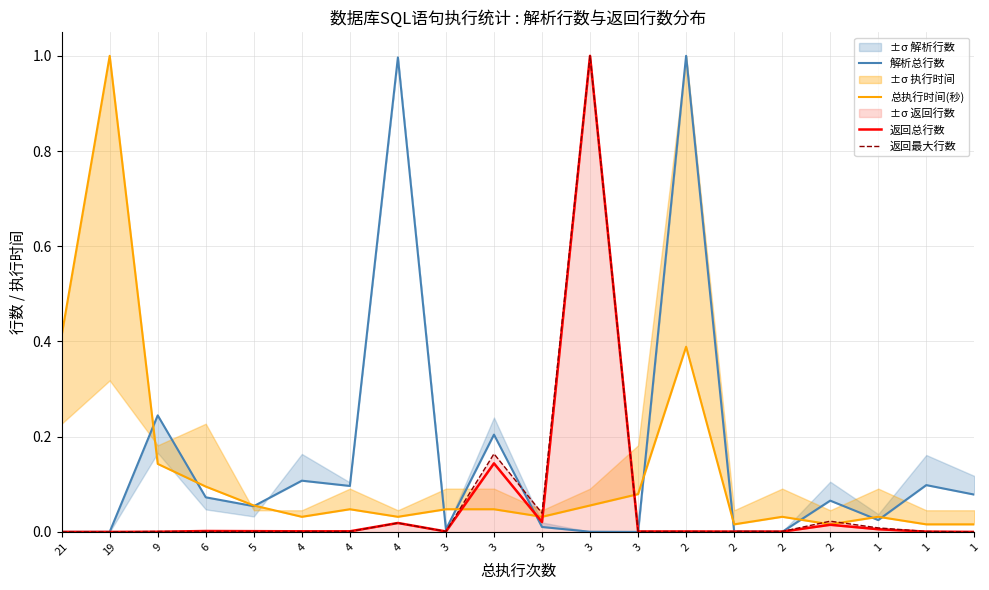

Between 4 and 3, which series saw the biggest shift?

解析总行数